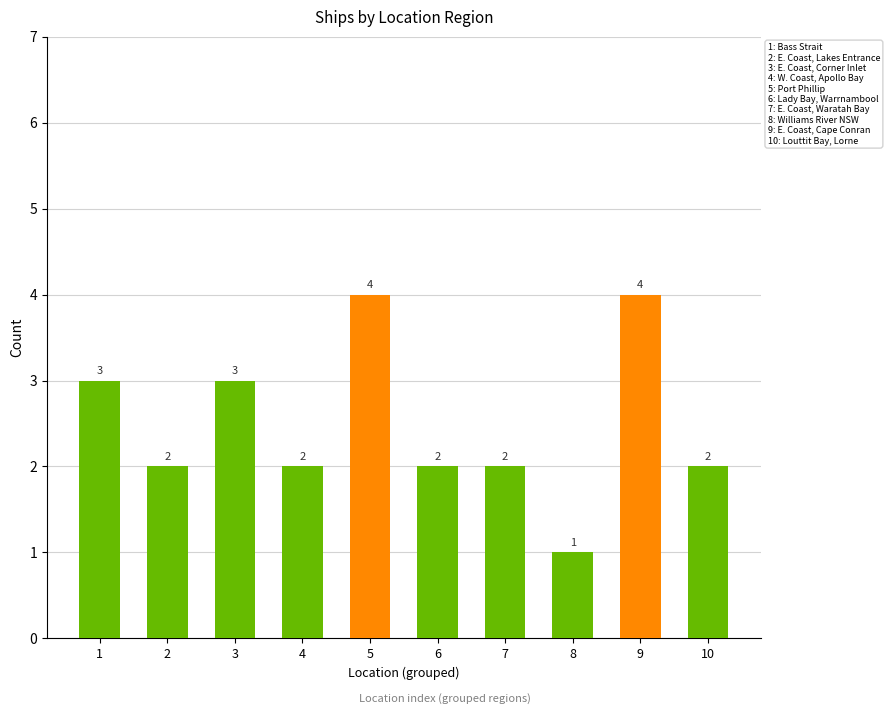

What is the difference between the maximum and minimum values?

3